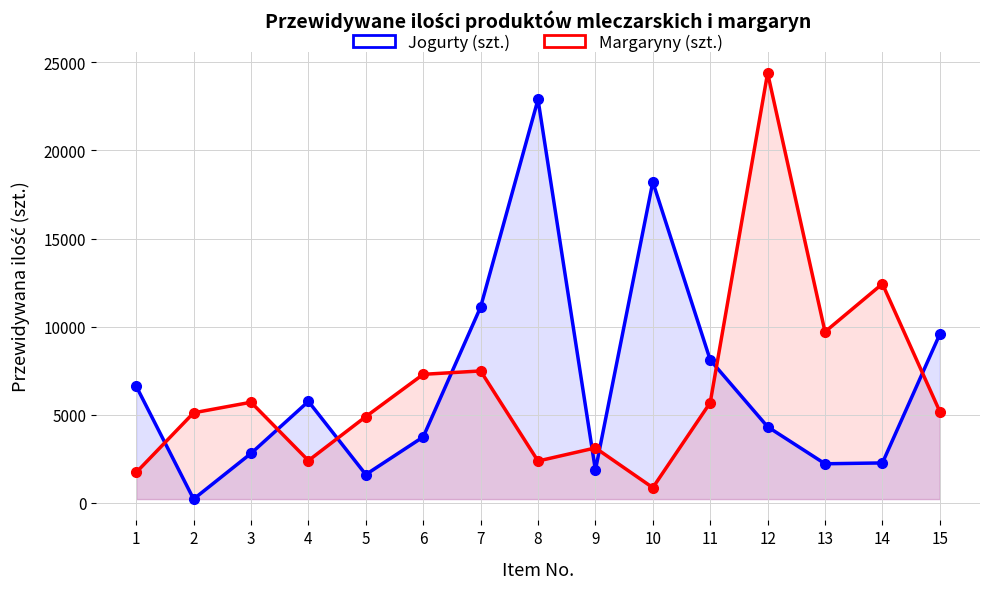

At which category is the sum across all series the highest?

12